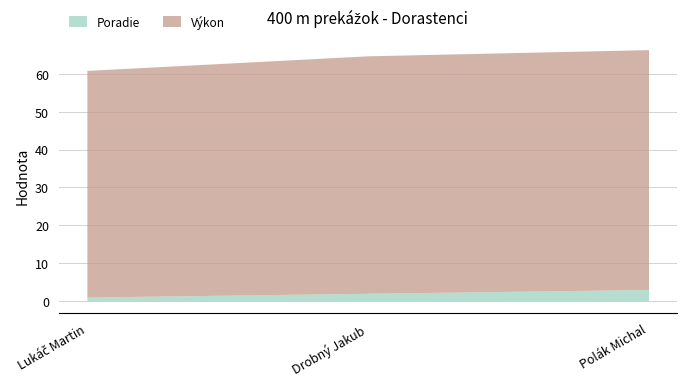

Which has a higher value, Drobný Jakub or Polák Michal?

Polák Michal